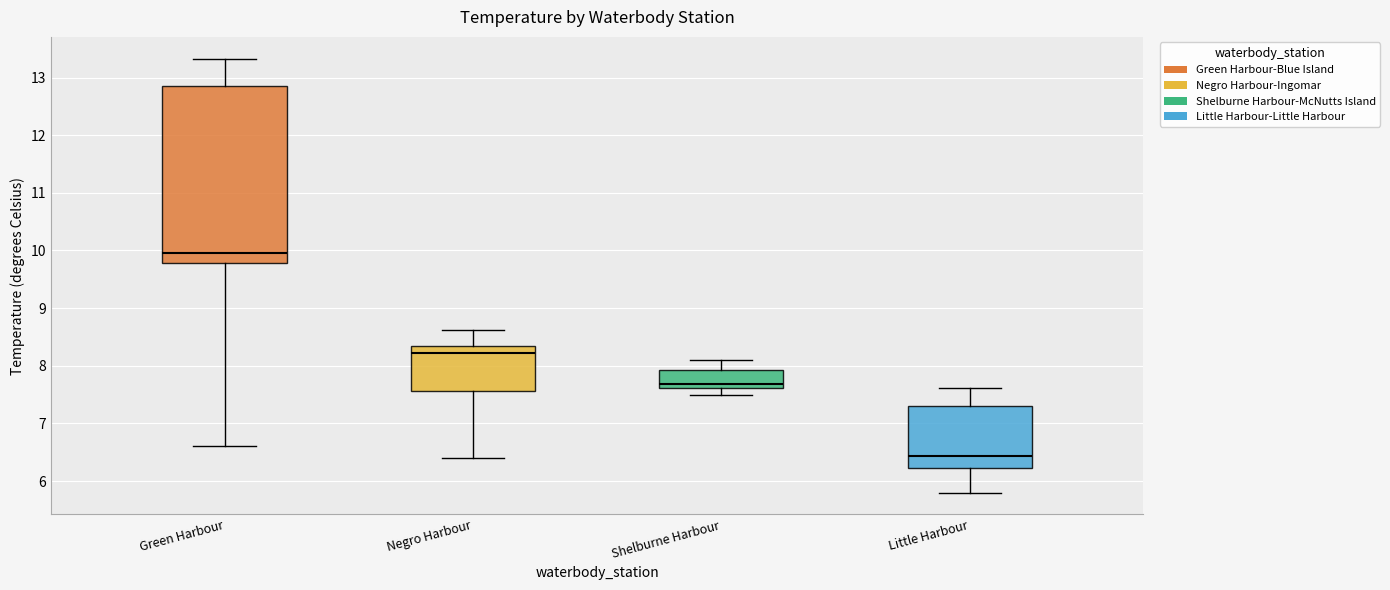

Where does the lower whisker of the box for Green Harbour end on the y-axis? The values are not printed on the chart, so give them approximately, as read against the axis.

6.6